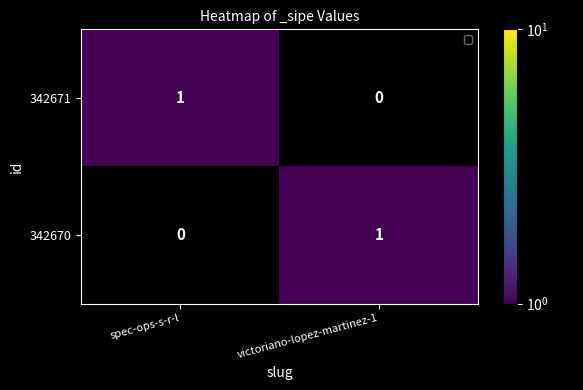

Rank the categories by 342670 value from highest to lowest.

victoriano-lopez-martinez-1, spec-ops-s-r-l